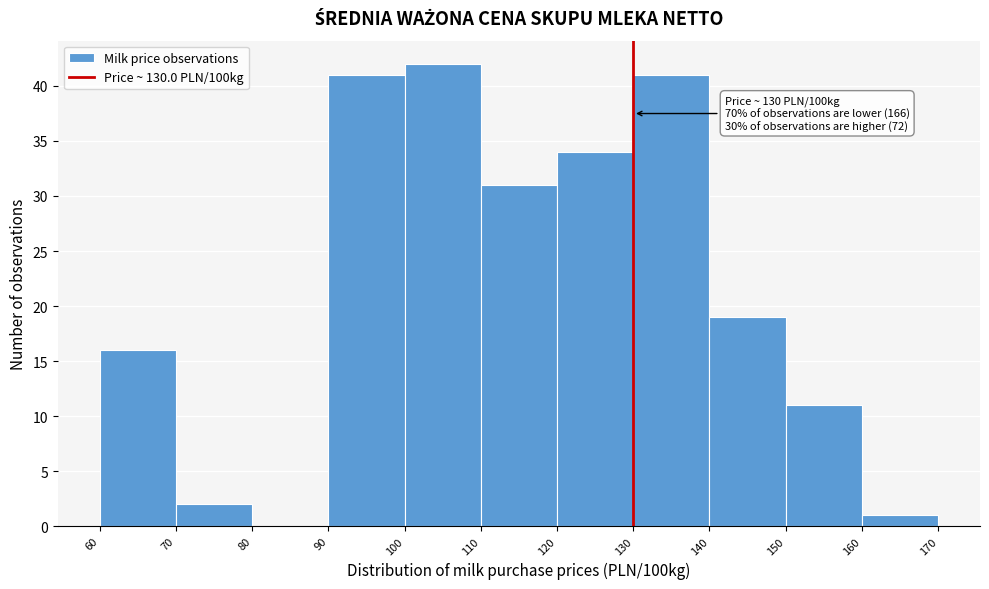

Which range on the x-axis has the tallest bar?

100 to 110